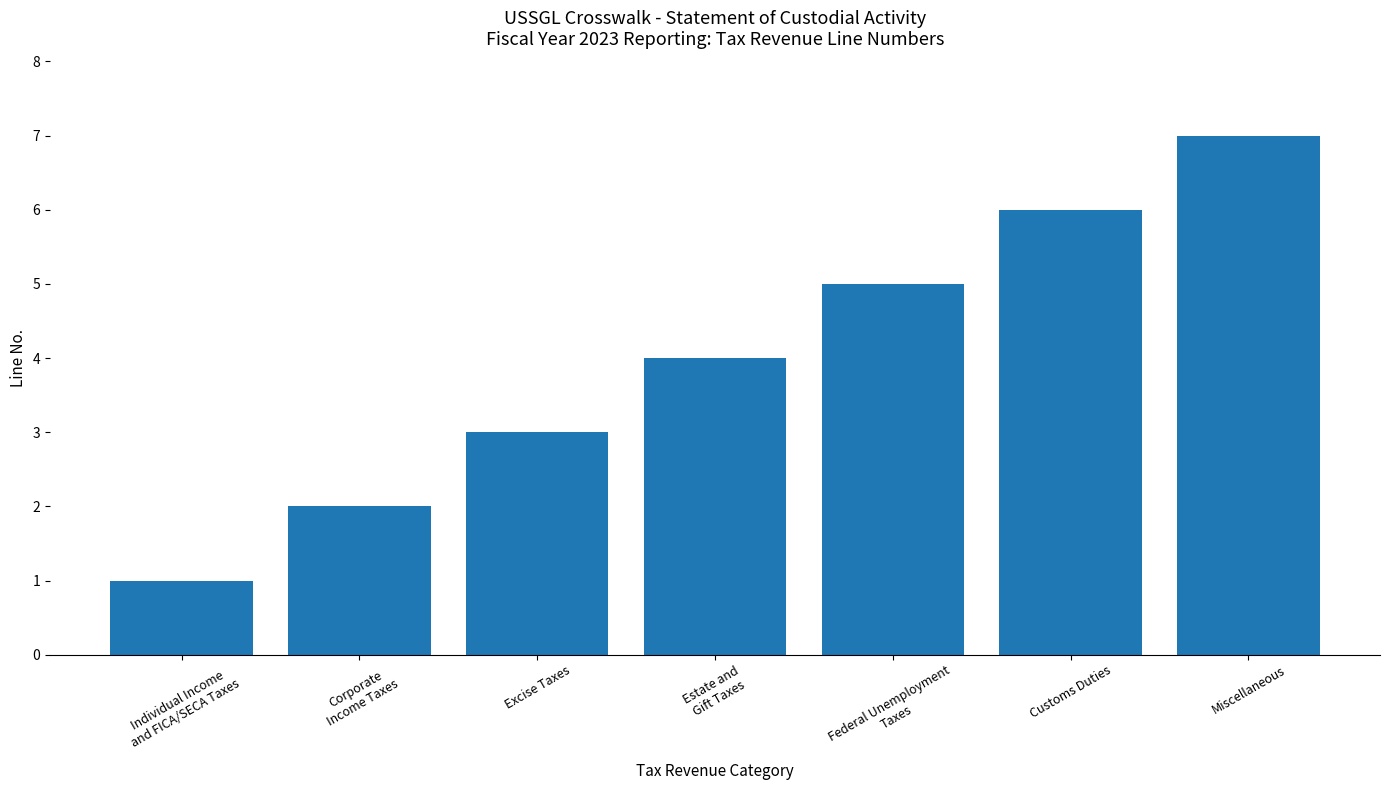

What is the label of the 1st bar from the left?

Individual Income
and FICA/SECA Taxes